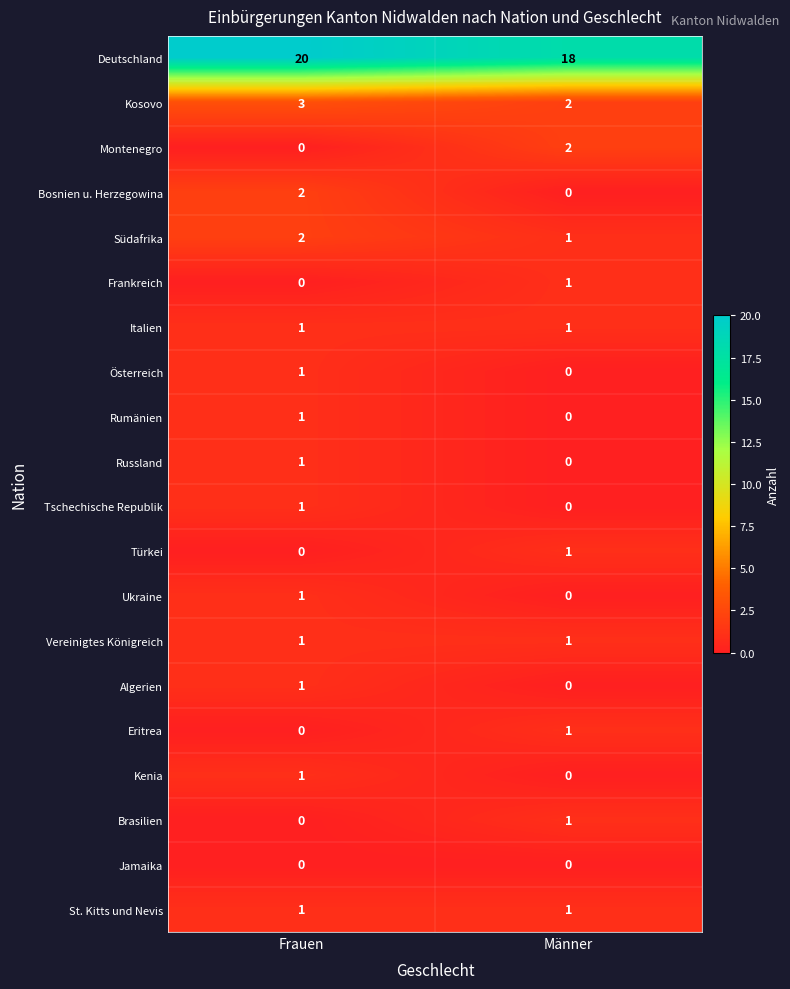

Is it true that Deutschland equals 31 at Frauen?

False